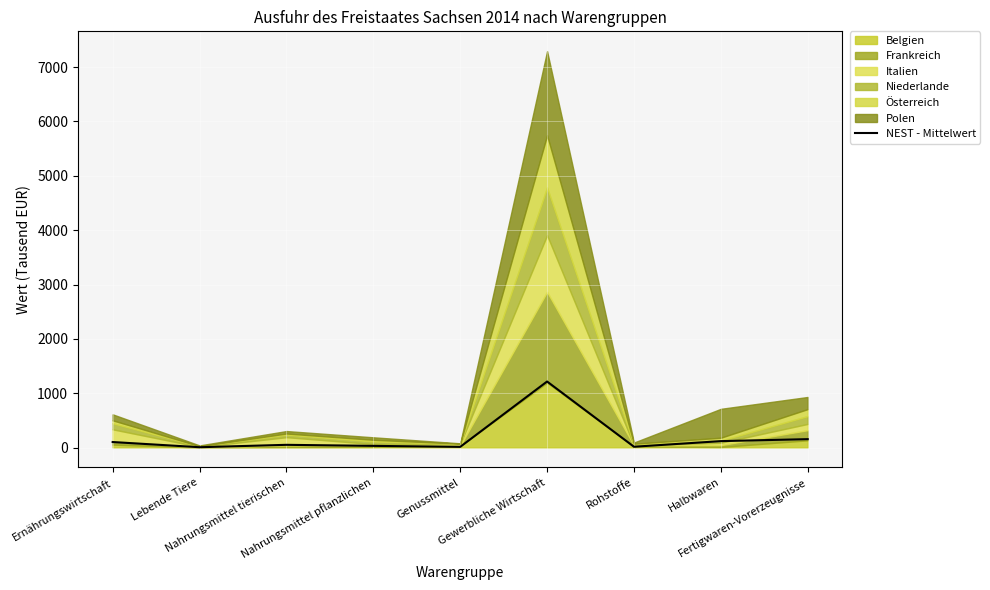

What is the smallest value displayed?

6.6